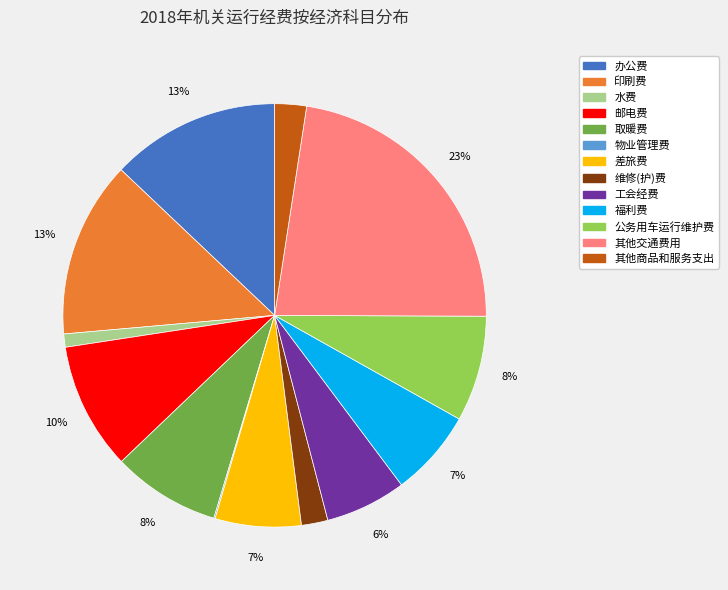

Which category has the biggest portion of the pie?

其他交通费用